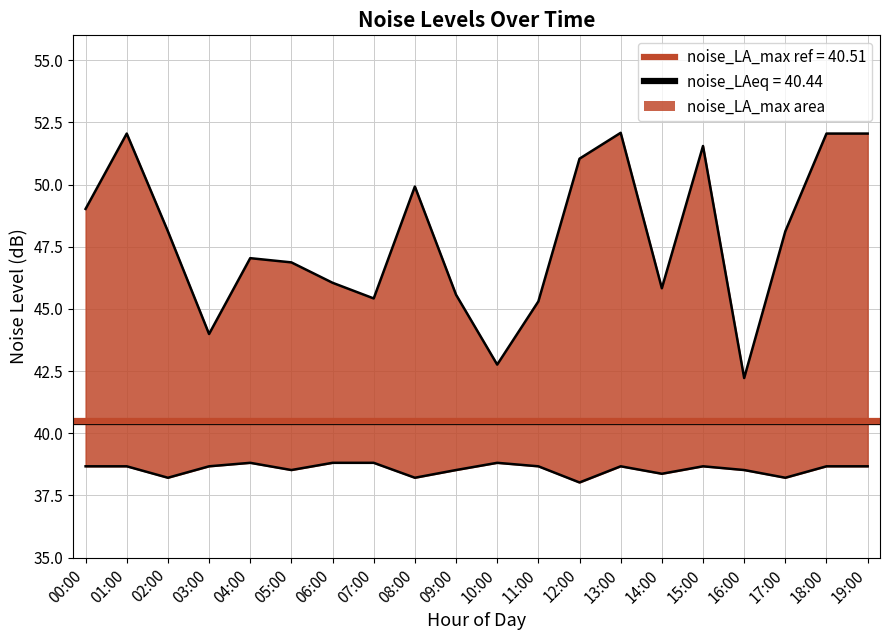

What is the spread (max minus min) of values at 12:00?

13.0